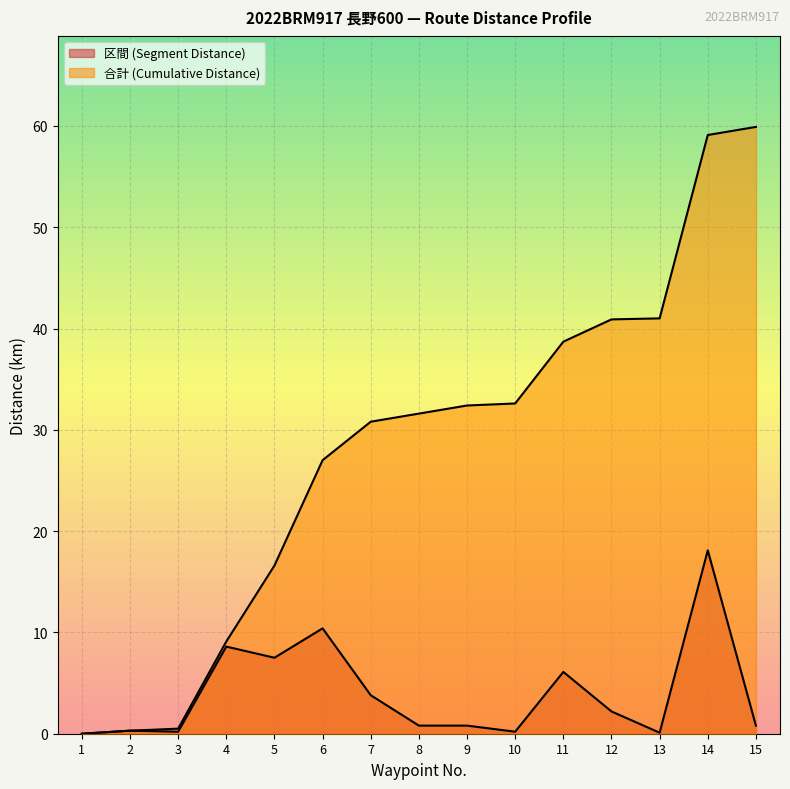

What is the difference between the 区間 (Segment Distance) values at 11 and 14?

12.0